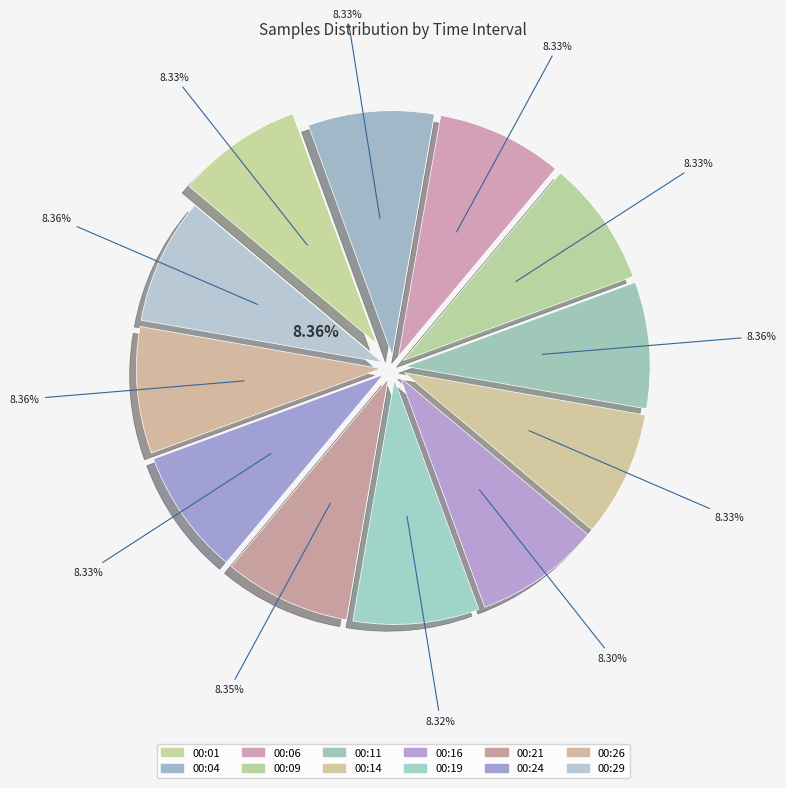

How many slices are in this pie chart?

12